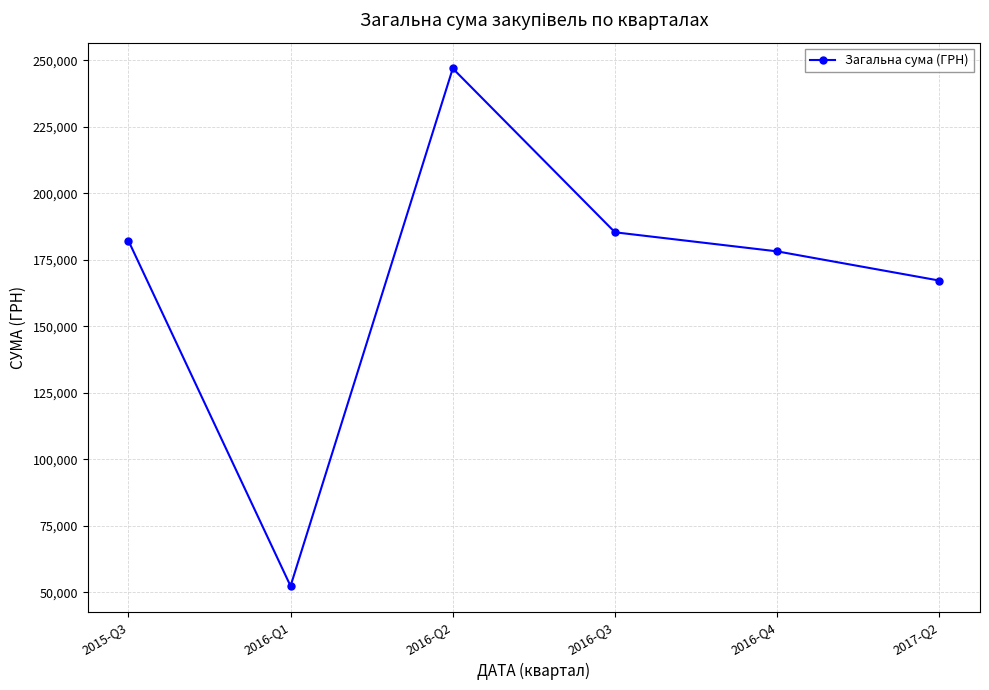

At which label is the value closest to 149663?

2017-Q2